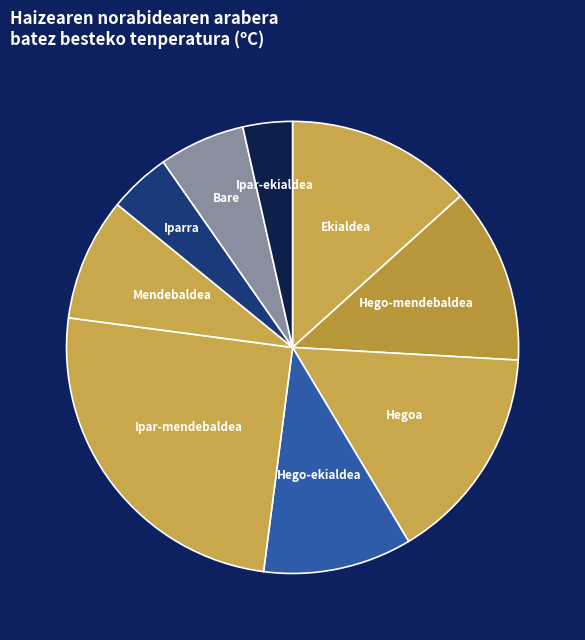

Which category has the biggest portion of the pie?

Ipar-mendebaldea